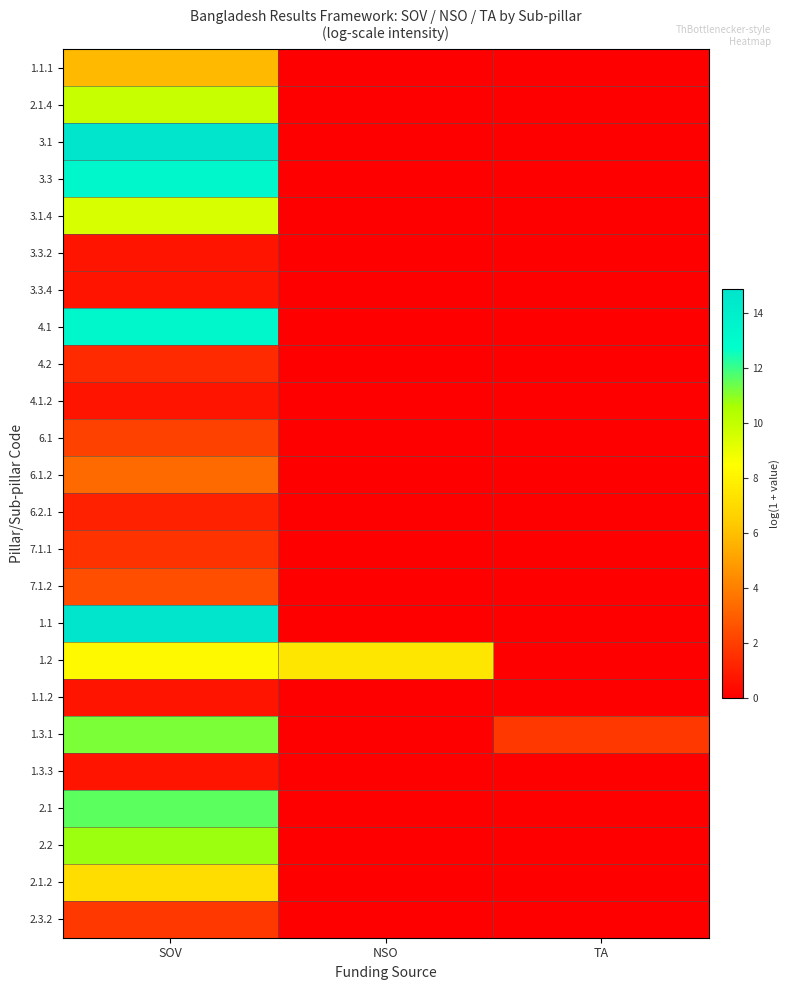

Reading left to right, list all the values displayed in this chart.

1.1.1: SOV=5.8	NSO=0.0	TA=0.0
2.1.4: SOV=9.8	NSO=0.0	TA=0.0
3.1: SOV=14.8	NSO=0.0	TA=0.0
3.3: SOV=13.3	NSO=0.0	TA=0.0
3.1.4: SOV=9.4	NSO=0.0	TA=0.0
3.3.2: SOV=0.7	NSO=0.0	TA=0.0
3.3.4: SOV=0.7	NSO=0.0	TA=0.0
4.1: SOV=13.3	NSO=0.0	TA=0.0
4.2: SOV=1.4	NSO=0.0	TA=0.0
4.1.2: SOV=0.7	NSO=0.0	TA=0.0
6.1: SOV=2.1	NSO=0.0	TA=0.0
6.1.2: SOV=3.3	NSO=0.0	TA=0.0
6.2.1: SOV=1.1	NSO=0.0	TA=0.0
7.1.1: SOV=1.6	NSO=0.0	TA=0.0
7.1.2: SOV=2.5	NSO=0.0	TA=0.0
1.1: SOV=14.8	NSO=0.0	TA=0.0
1.2: SOV=8.3	NSO=7.5	TA=0.0
1.1.2: SOV=0.7	NSO=0.0	TA=0.0
1.3.1: SOV=11.2	NSO=0.0	TA=1.8
1.3.3: SOV=0.7	NSO=0.0	TA=0.0
2.1: SOV=11.6	NSO=0.0	TA=0.0
2.2: SOV=10.8	NSO=0.0	TA=0.0
2.1.2: SOV=7.1	NSO=0.0	TA=0.0
2.3.2: SOV=1.8	NSO=0.0	TA=0.0